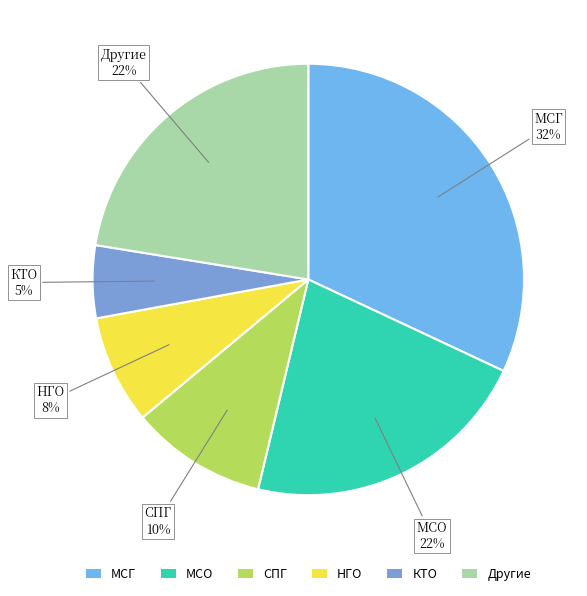

Between МСО and МСГ, which is larger?

МСГ